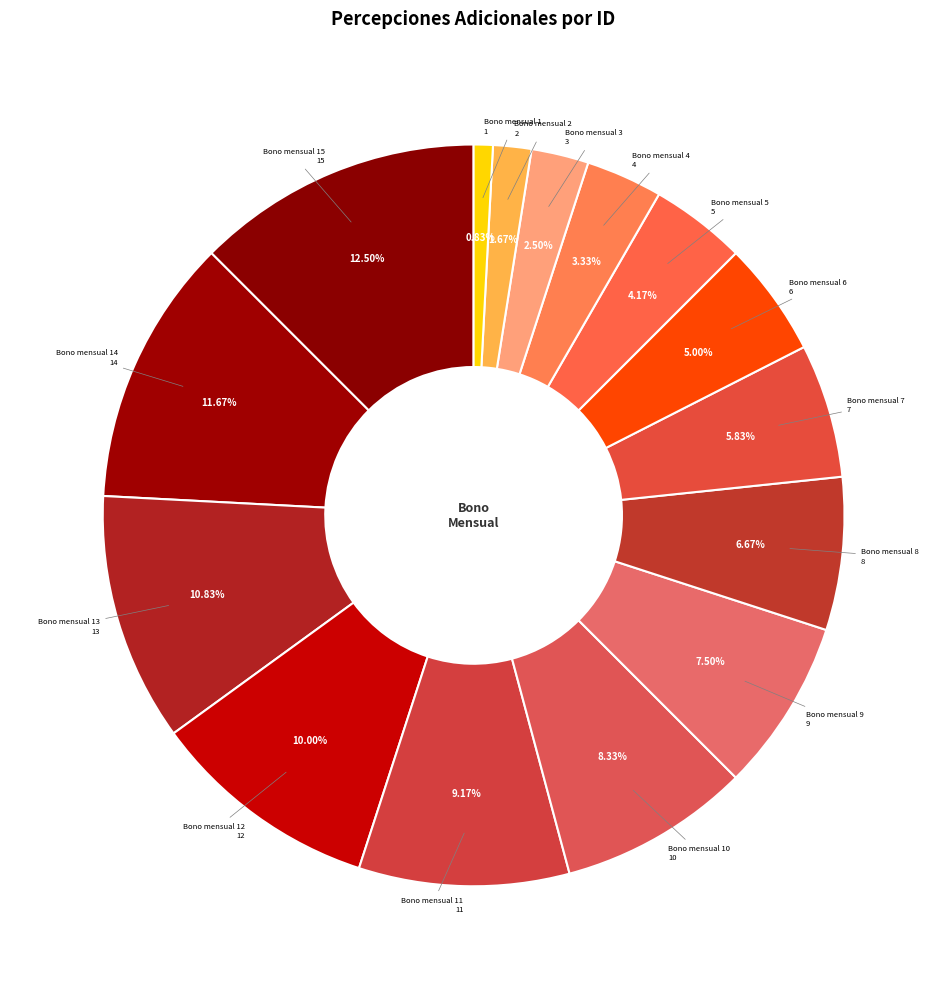

Does Bono mensual 7 represent more than half of the total?

No